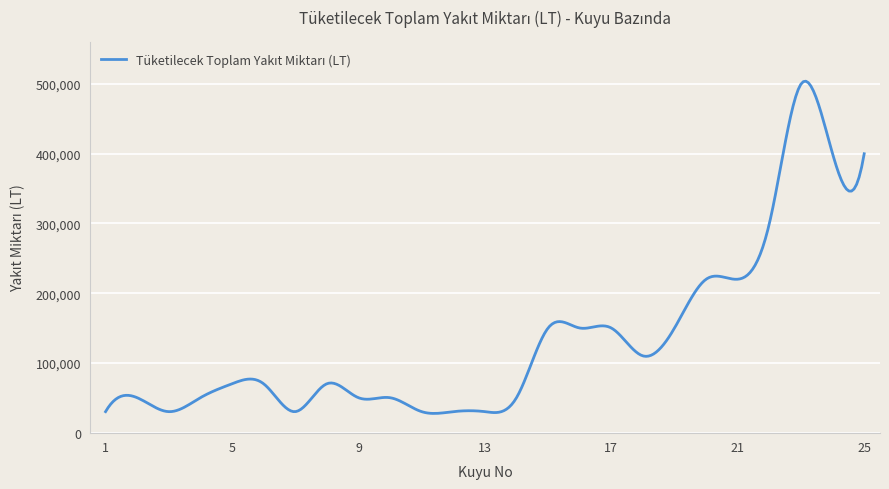

What is the difference between the maximum and minimum values?

476668.1